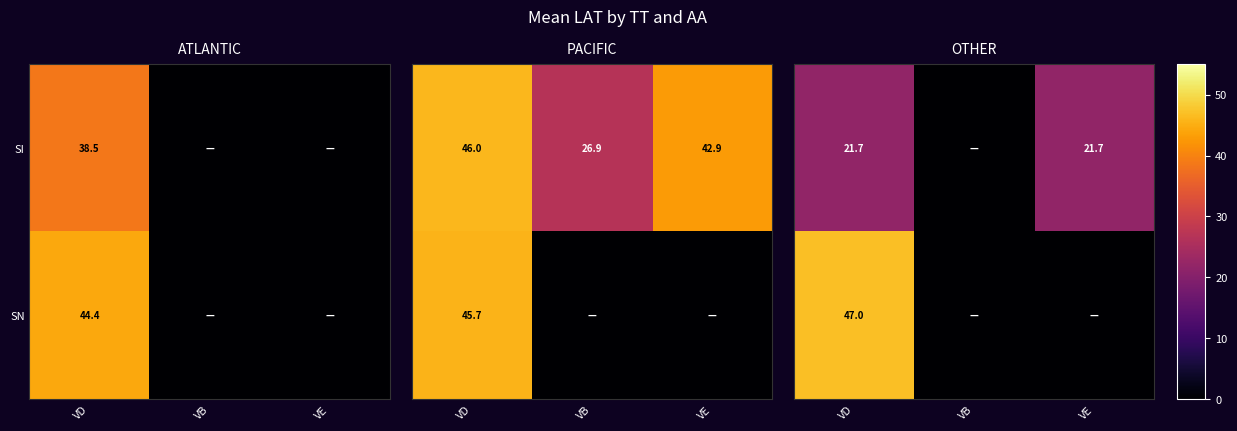

At which category is the sum across all series the highest?

VD